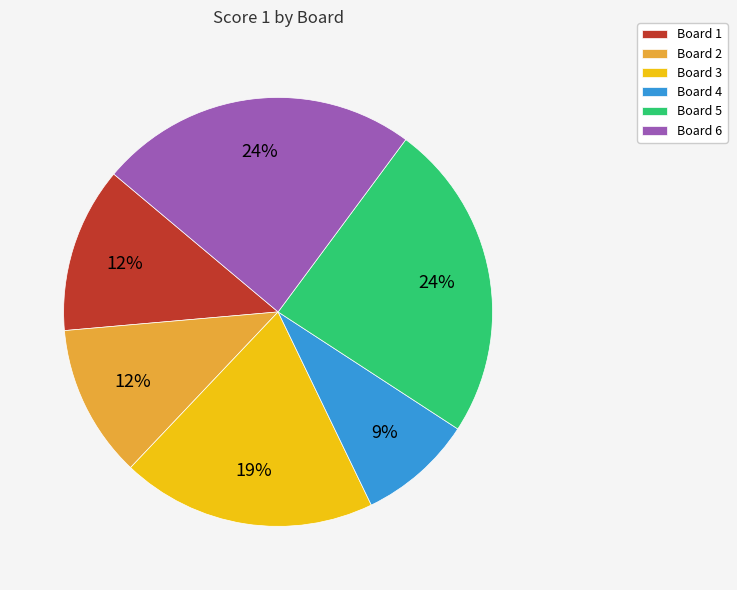

To the nearest percent, what percentage of the pie is Board 5?

24%